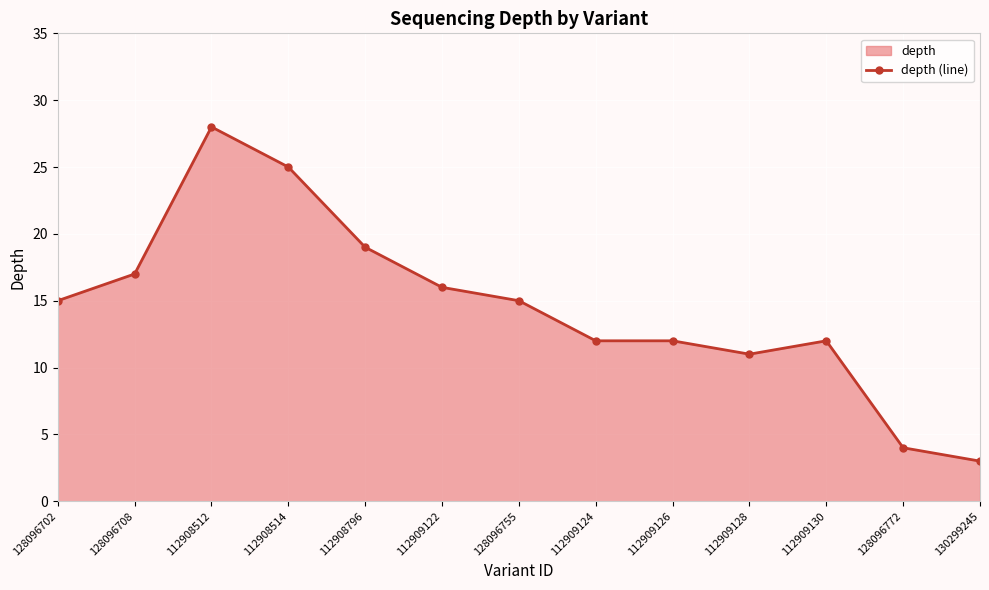

List the labels in order of value, smallest first.

130299245, 128096772, 112909128, 112909124, 112909126, 112909130, 128096702, 128096755, 112909122, 128096708, 112908796, 112908514, 112908512